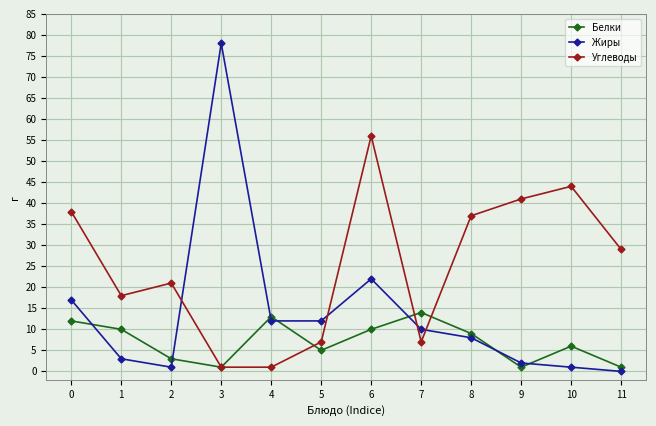

Reading right to left, list all the values displayed in this chart.

Белки: 11=1	10=6	9=1	8=9	7=14	6=10	5=5	4=13	3=1	2=3	1=10	0=12
Жиры: 11=0	10=1	9=2	8=8	7=10	6=22	5=12	4=12	3=78	2=1	1=3	0=17
Углеводы: 11=29	10=44	9=41	8=37	7=7	6=56	5=7	4=1	3=1	2=21	1=18	0=38